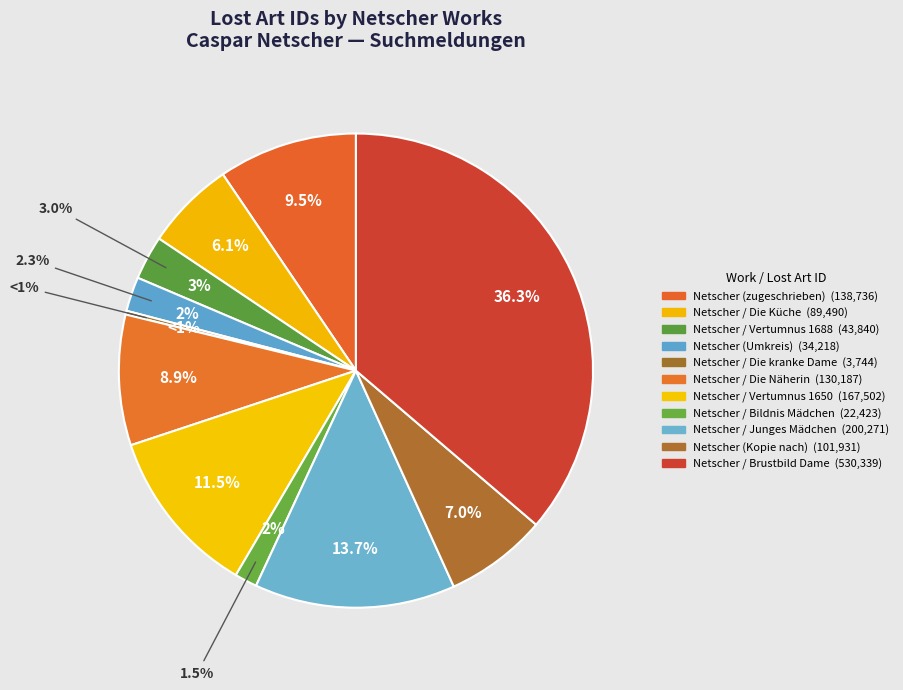

To the nearest percent, what is the combined percentage of Netscher (Kopie nach) and Netscher / Brustbild Dame?

43%